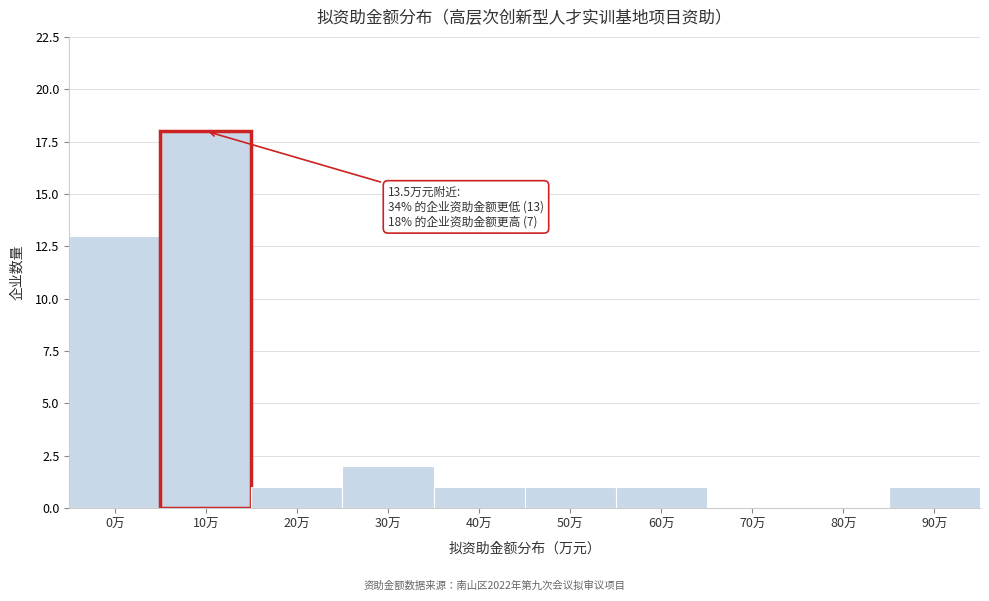

Reading left to right, list all the values displayed in this chart.

0万=13	10万=18	20万=1	30万=2	40万=1	50万=1	60万=1	70万=0	80万=0	90万=1